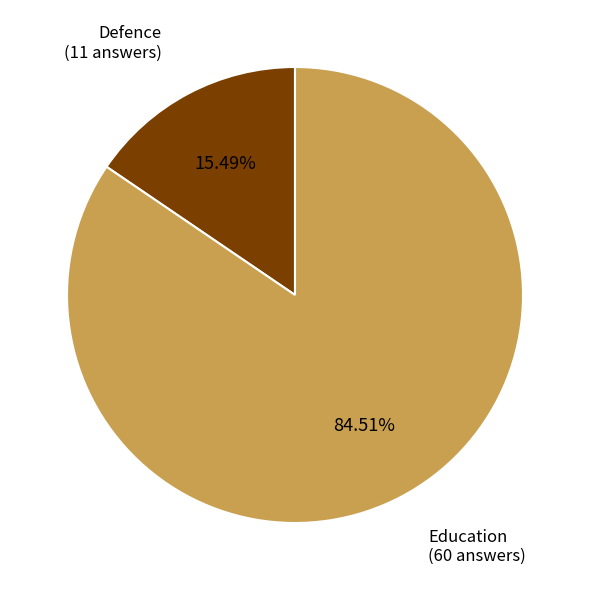

Is there any slice that represents more than half of the pie?

Yes